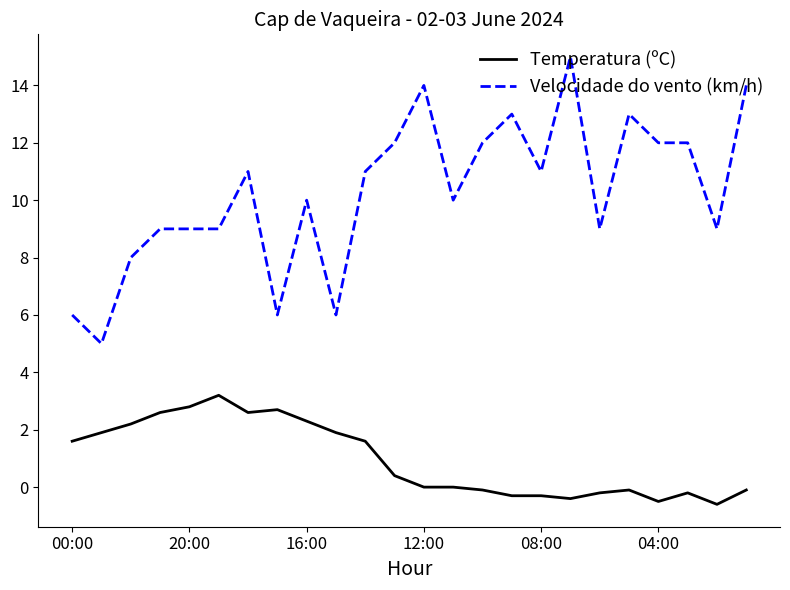

What is the difference between the maximum and second lowest values in the Velocidade do vento (km/h) series?

9.0